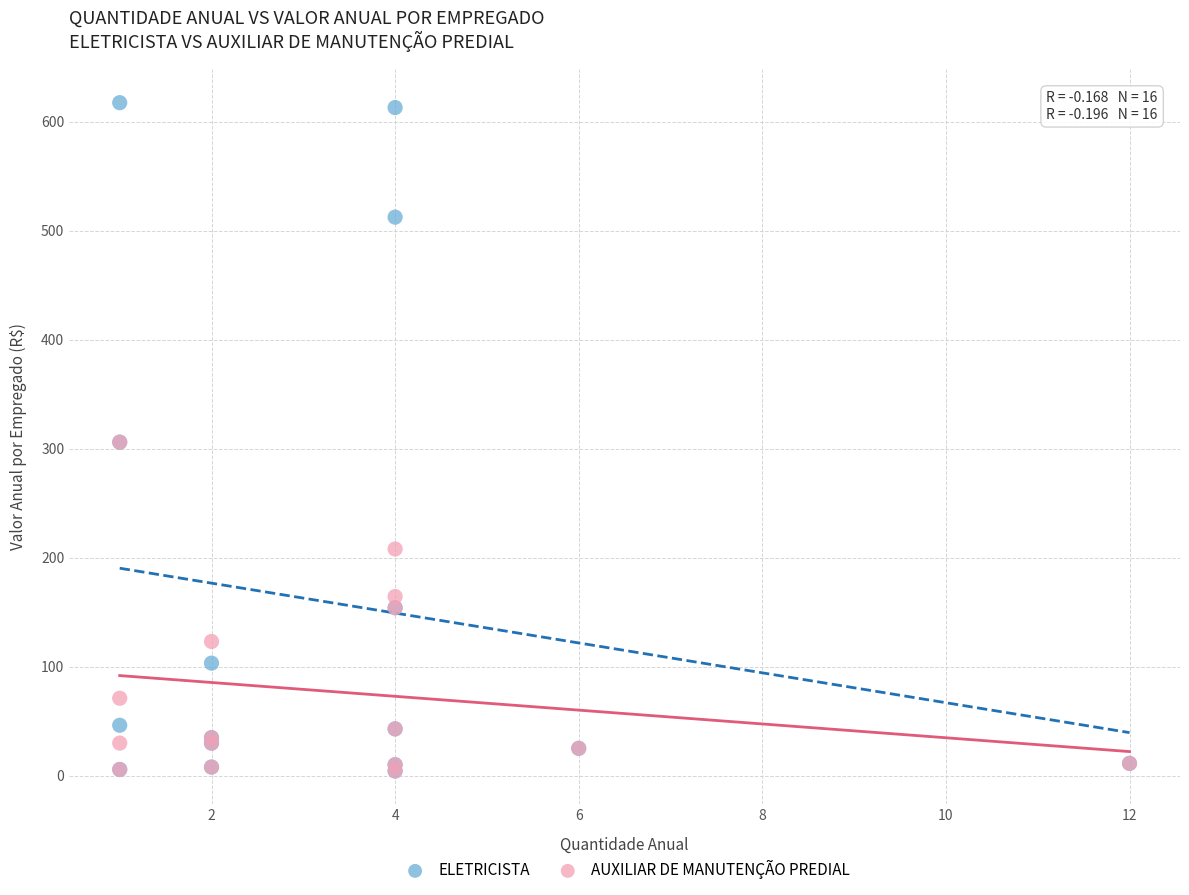

Which series has the widest spread of Y values?

ELETRICISTA